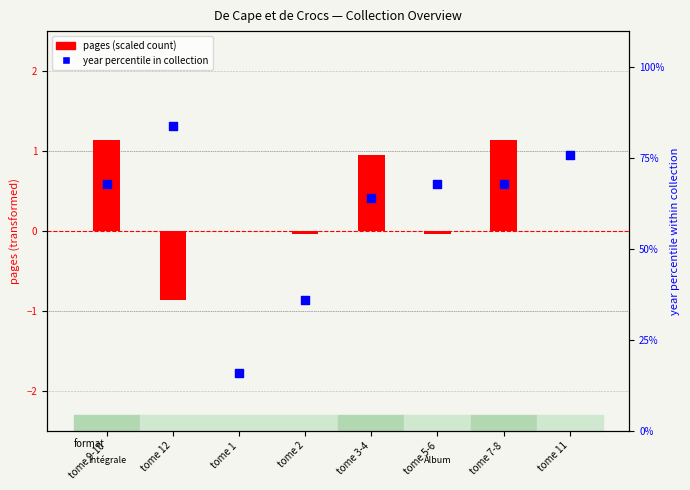

What is the total value across all series at tome 9-10?

69.1